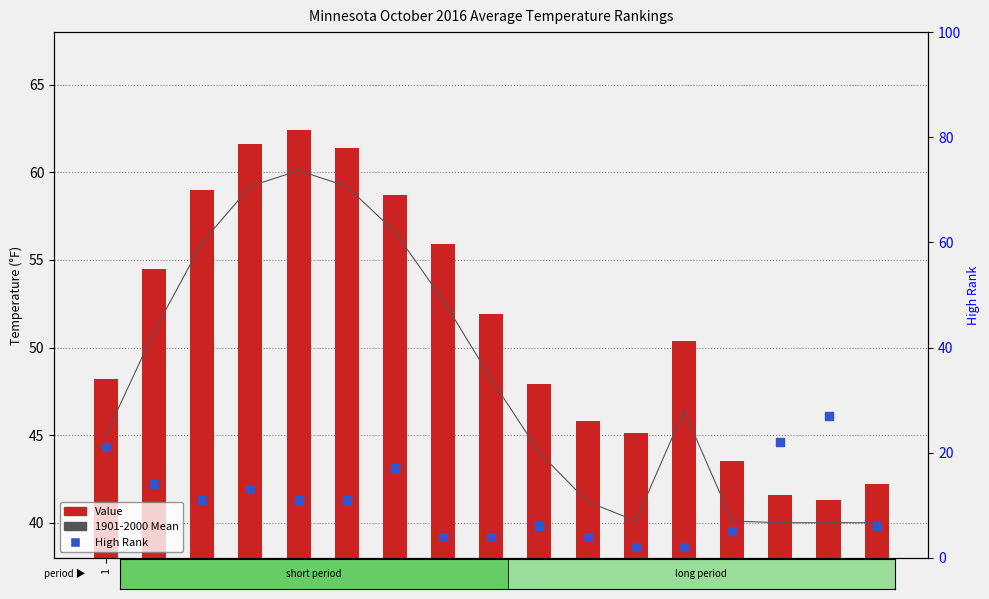

What are all the series names shown in the legend?

1901-2000 Mean, Value, High Rank